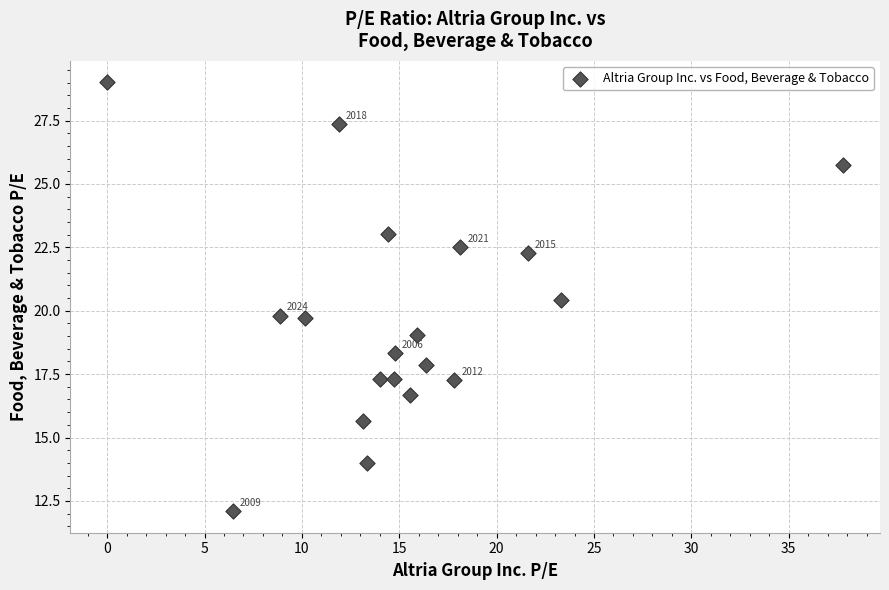

What is the range of X values (max minus min)?

37.8